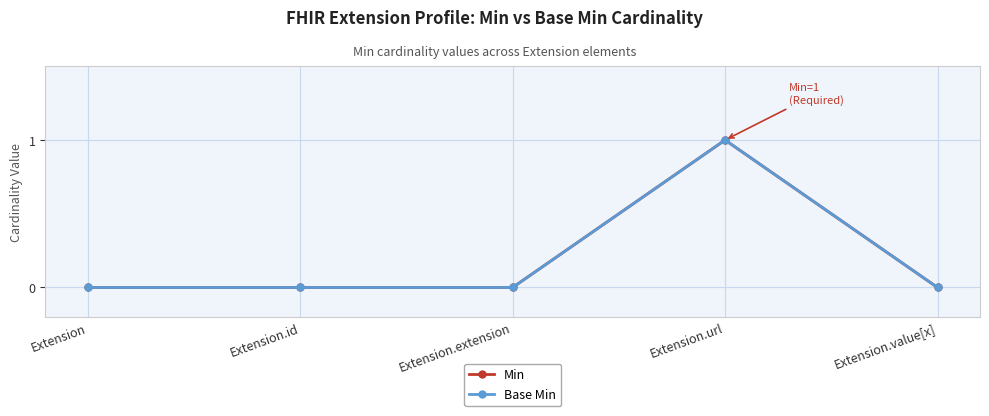

Where is Base Min nearest to the value 0?

Extension